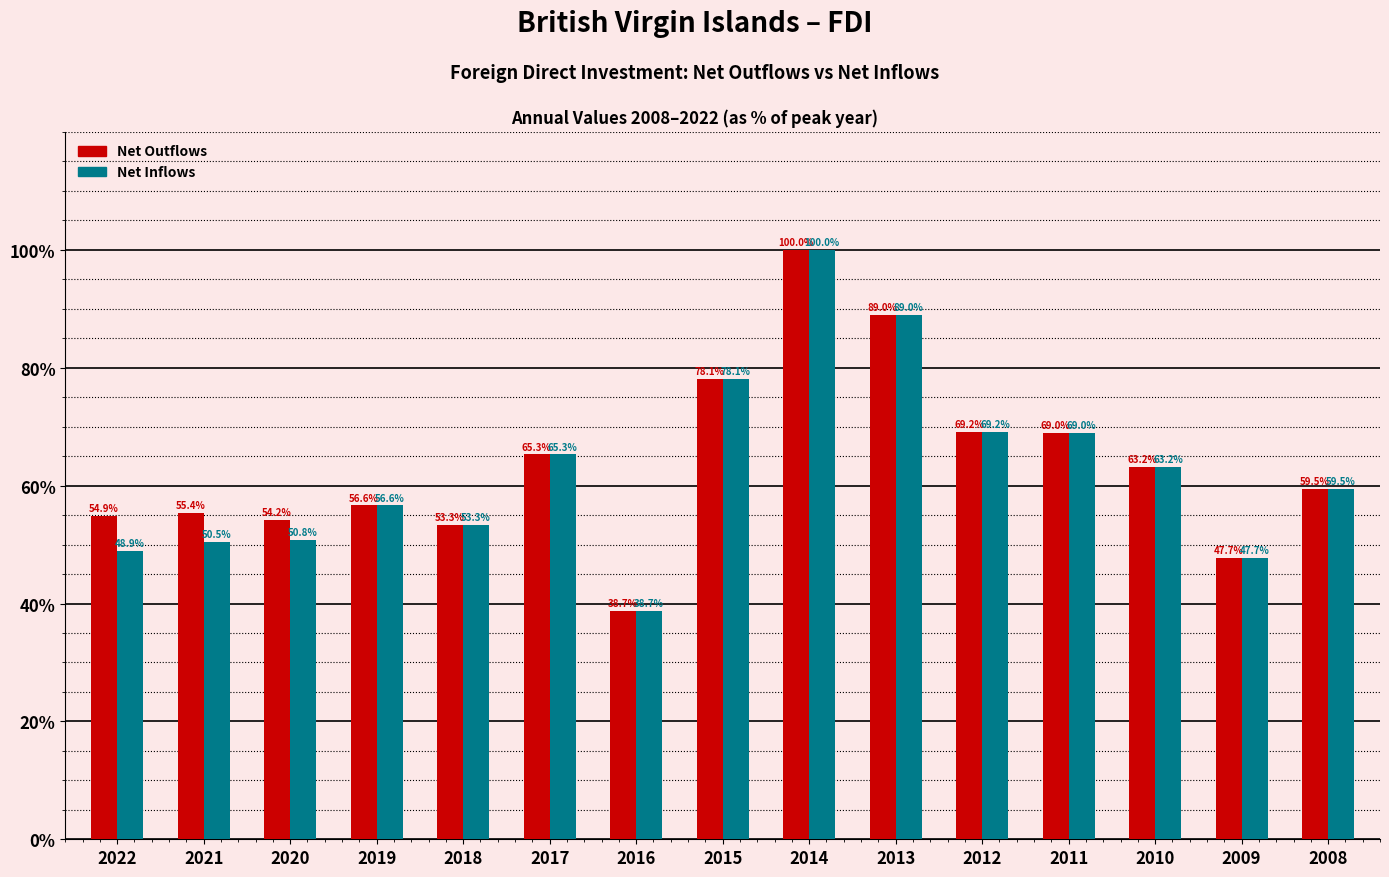

Reading left to right, transcribe all the data shown in this chart.

Net Outflows: 2022=54.9	2021=55.4	2020=54.2	2019=56.6	2018=53.3	2017=65.3	2016=38.7	2015=78.1	2014=100.0	2013=89.0	2012=69.2	2011=69.0	2010=63.2	2009=47.7	2008=59.5
Net Inflows: 2022=48.9	2021=50.5	2020=50.8	2019=56.6	2018=53.3	2017=65.3	2016=38.7	2015=78.1	2014=100.0	2013=89.0	2012=69.2	2011=69.0	2010=63.2	2009=47.7	2008=59.5